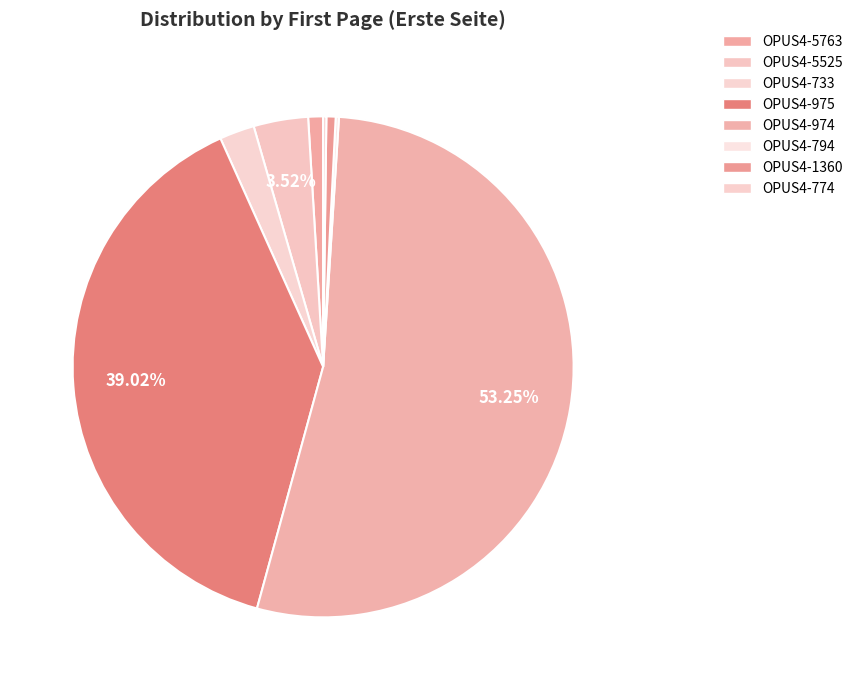

What is the change in value from OPUS4-5763 to OPUS4-974?

+2022